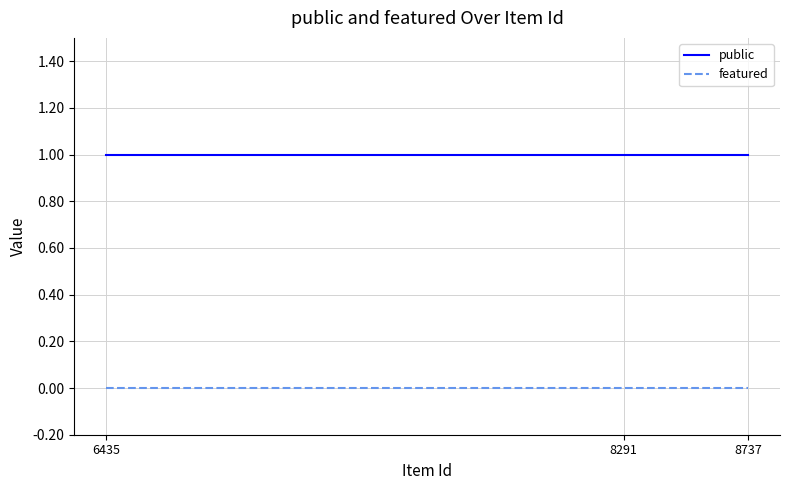

Reading left to right, extract all data points from this chart.

public: 6435=1	8291=1	8737=1
featured: 6435=0	8291=0	8737=0